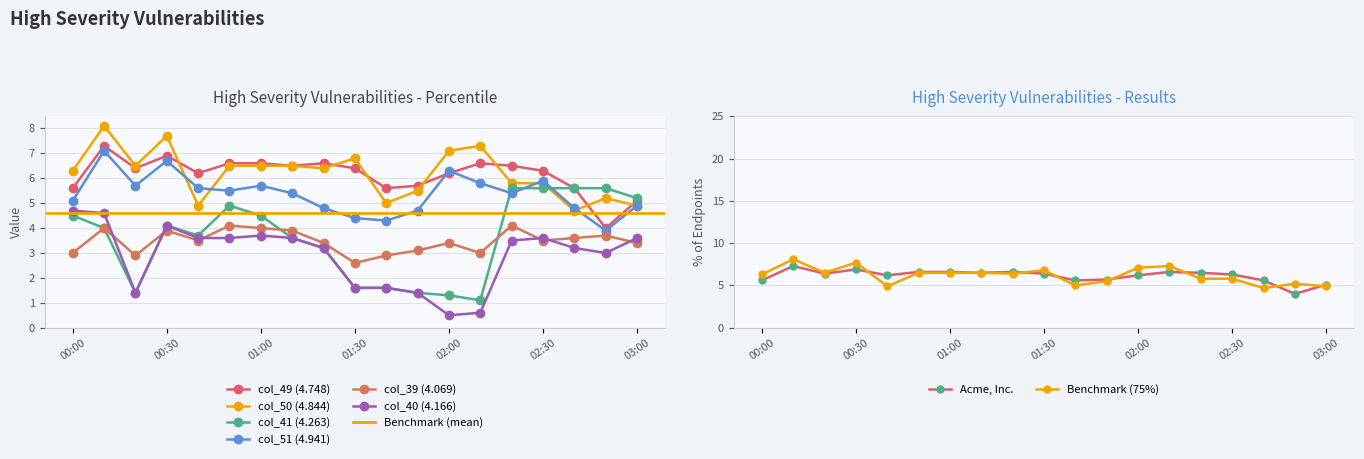

The col_40 (4.166) series shows 1.4 at 01:50. True or false?

True